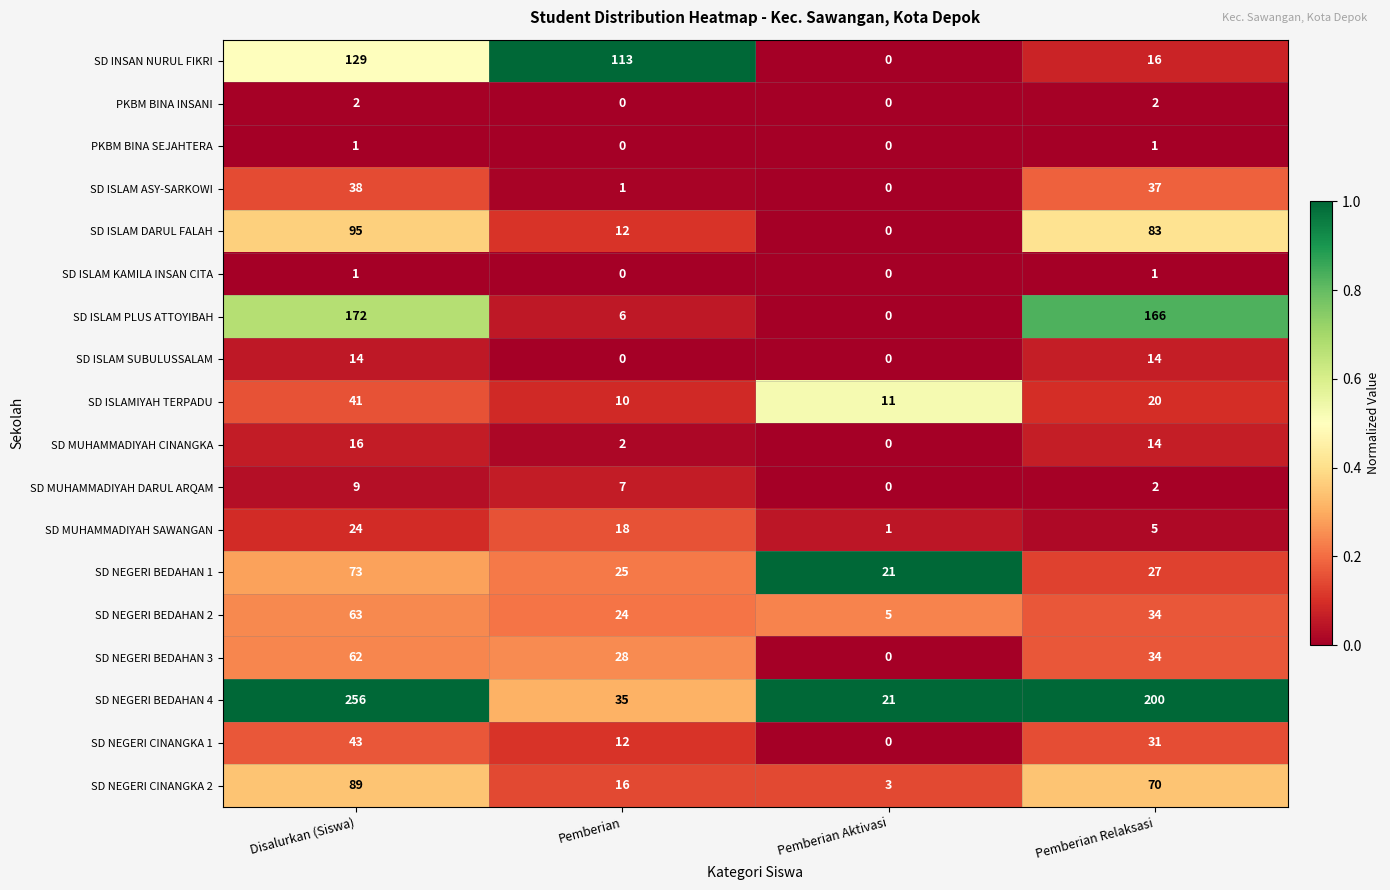

Which series has the largest total across all categories?

SD NEGERI BEDAHAN 4